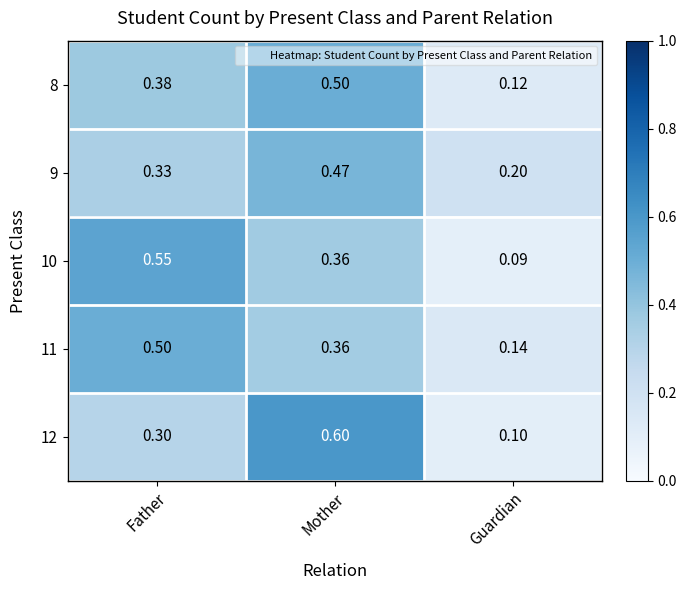

Rank the categories by 10 value from lowest to highest.

Guardian, Mother, Father